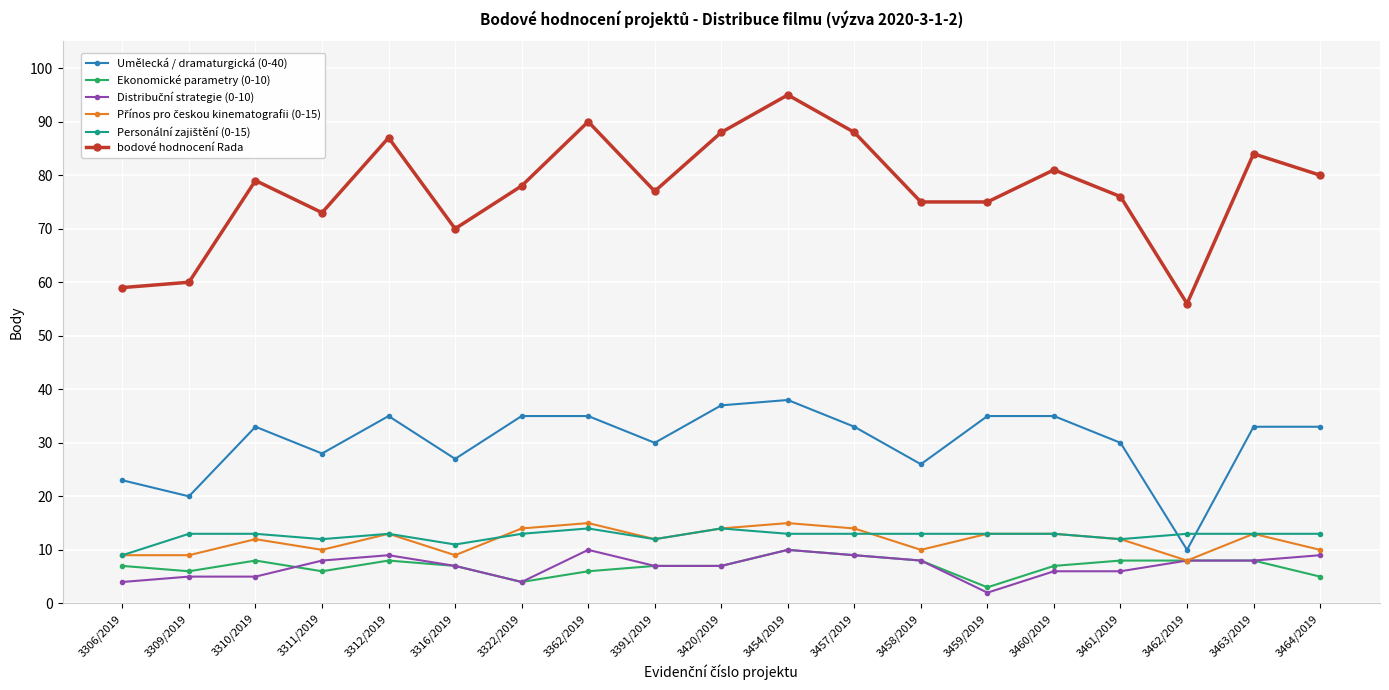

What position from the left is 3458/2019?

13